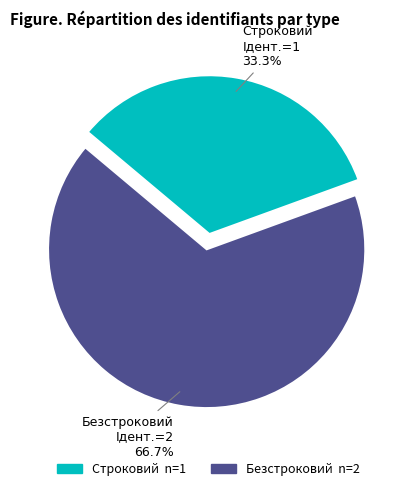

Which category has the biggest portion of the pie?

Безстроковий